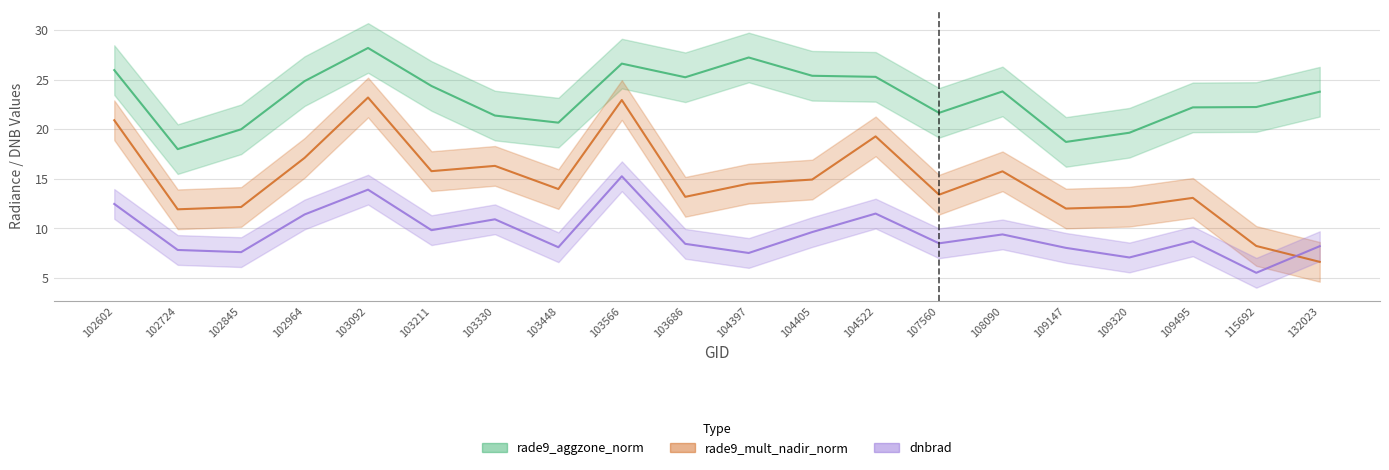

How many data points in rade9_aggzone_norm are above 23?

11